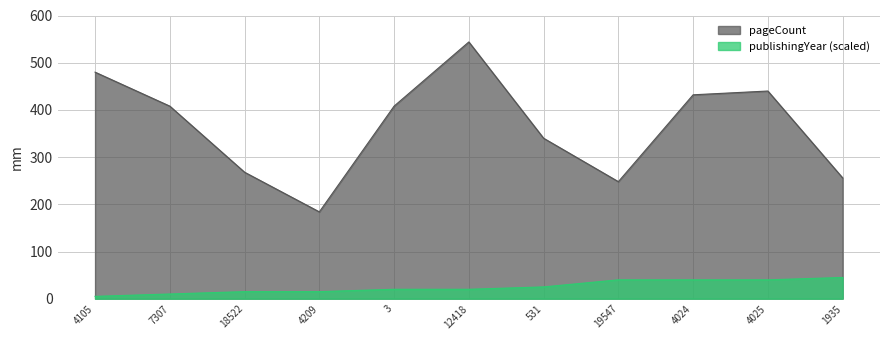

What is the total value across all series at 4024?

472